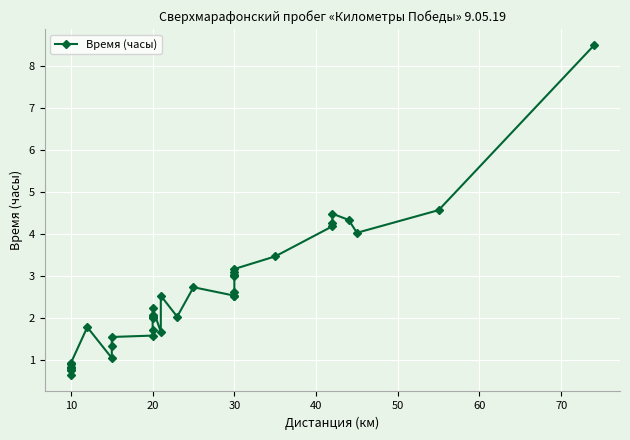

What is the minimum value shown in the chart?

0.6